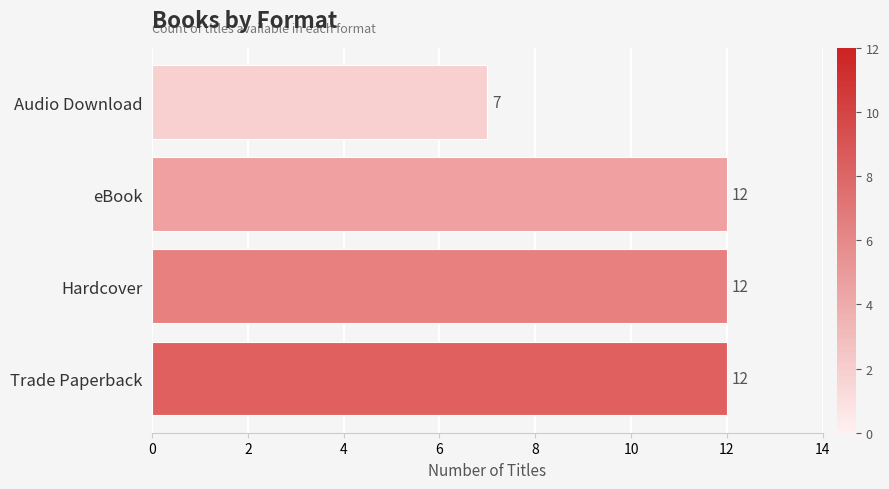

The chart shows a value of 12 at Trade Paperback. True or false?

True